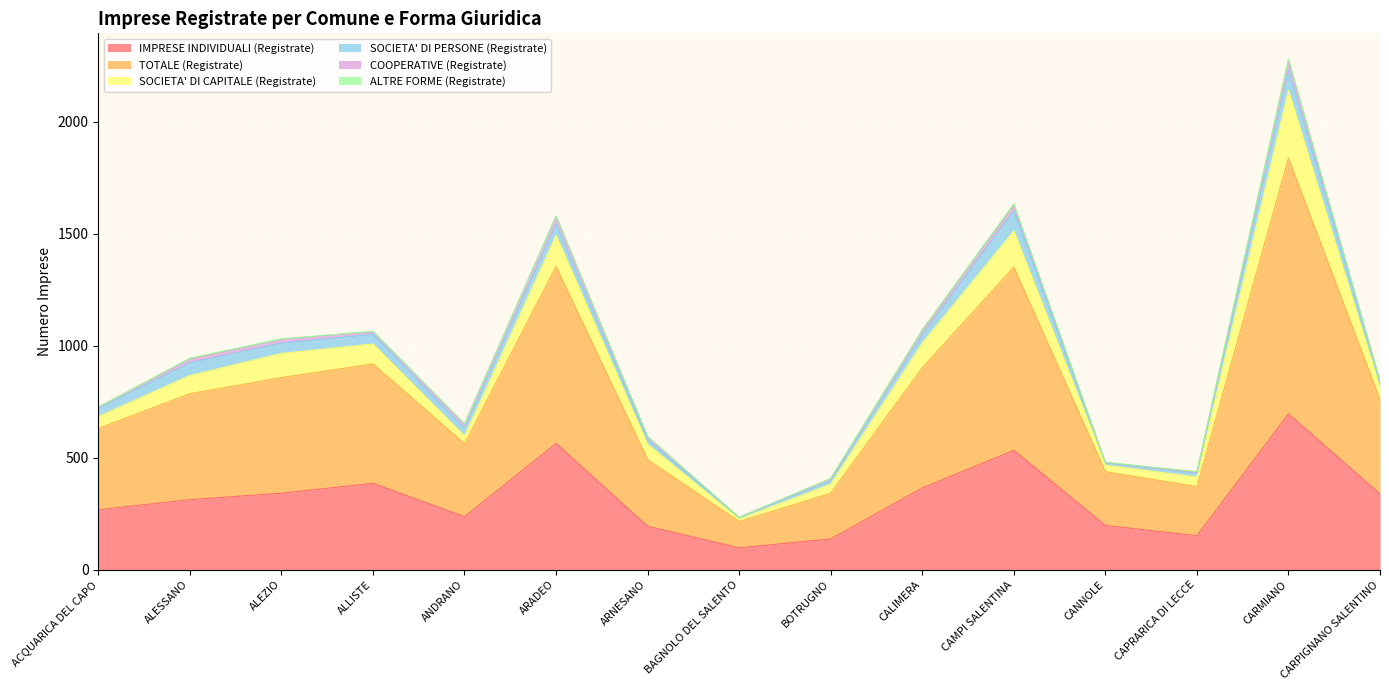

Which series changed the most between CAMPI SALENTINA and CAPRARICA DI LECCE?

TOTALE (Registrate)